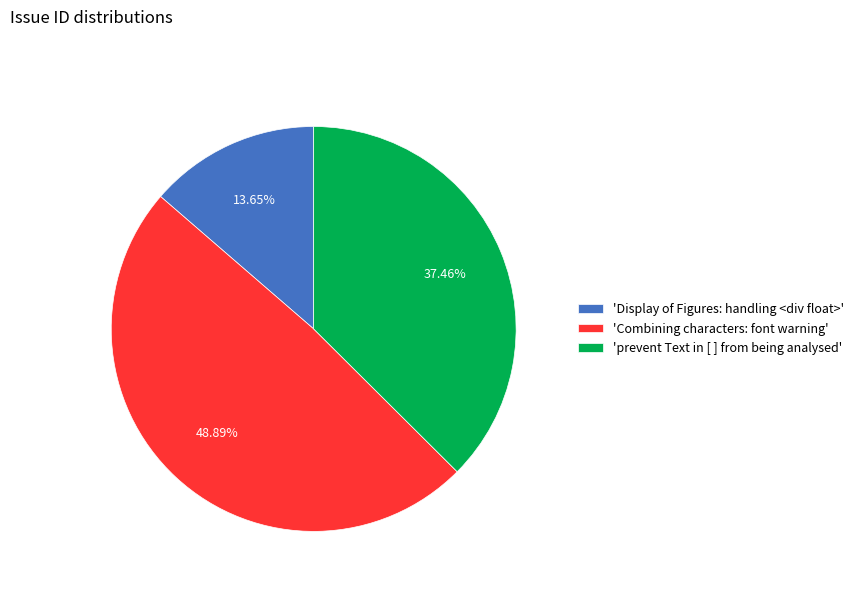

Do 'Combining characters: font warning' and 'Display of Figures: handling <div float>' together represent more than half of the pie?

Yes